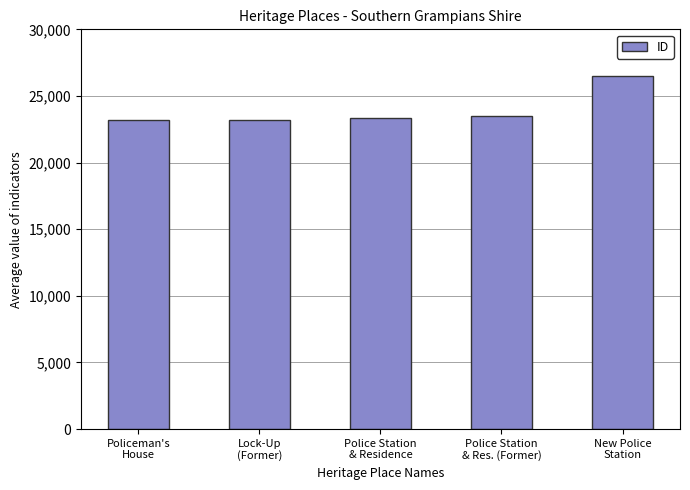

How many categories are shown in the chart?

5